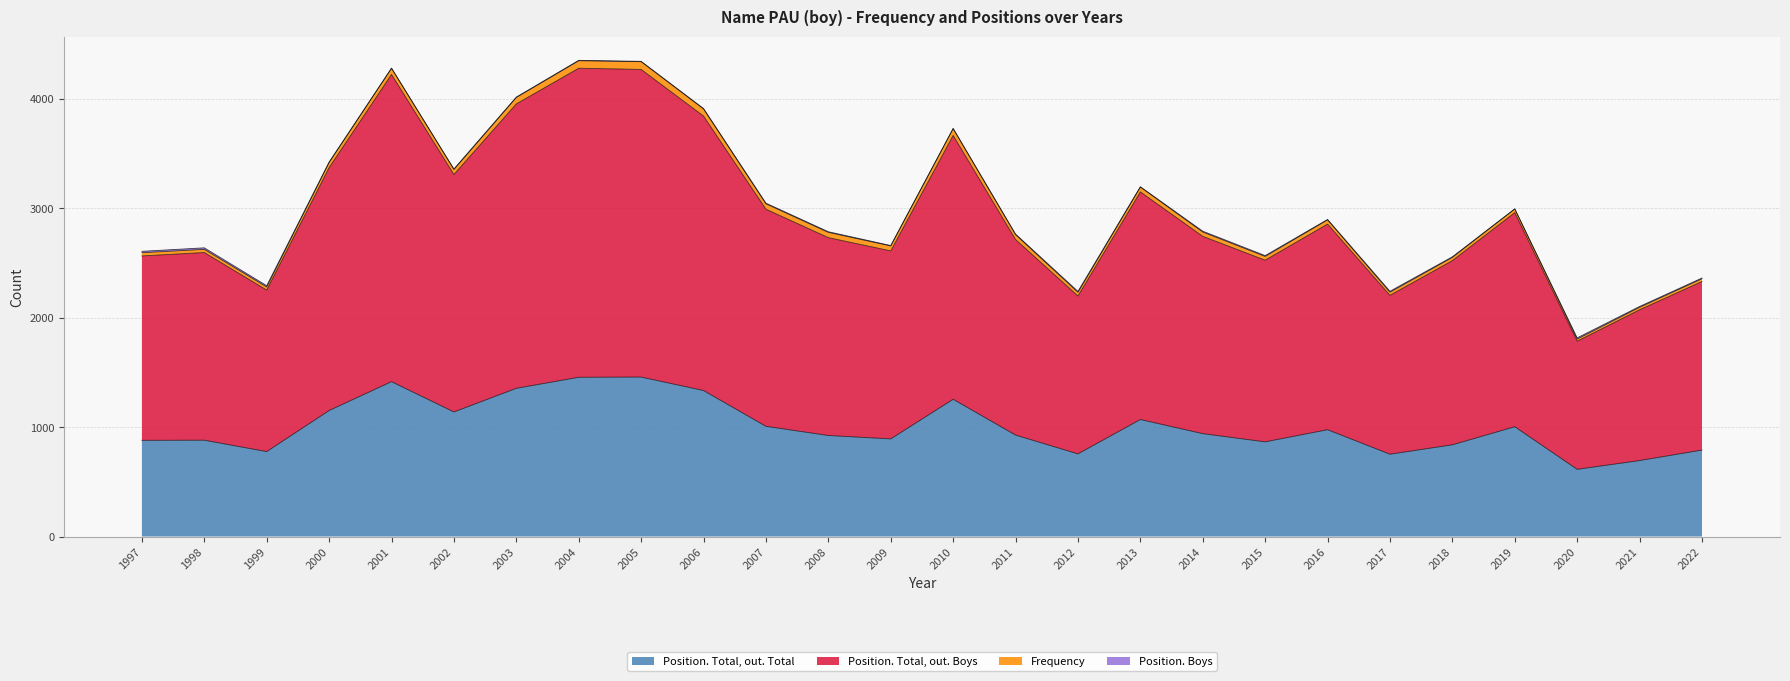

At which category is the sum across all series the highest?

2004